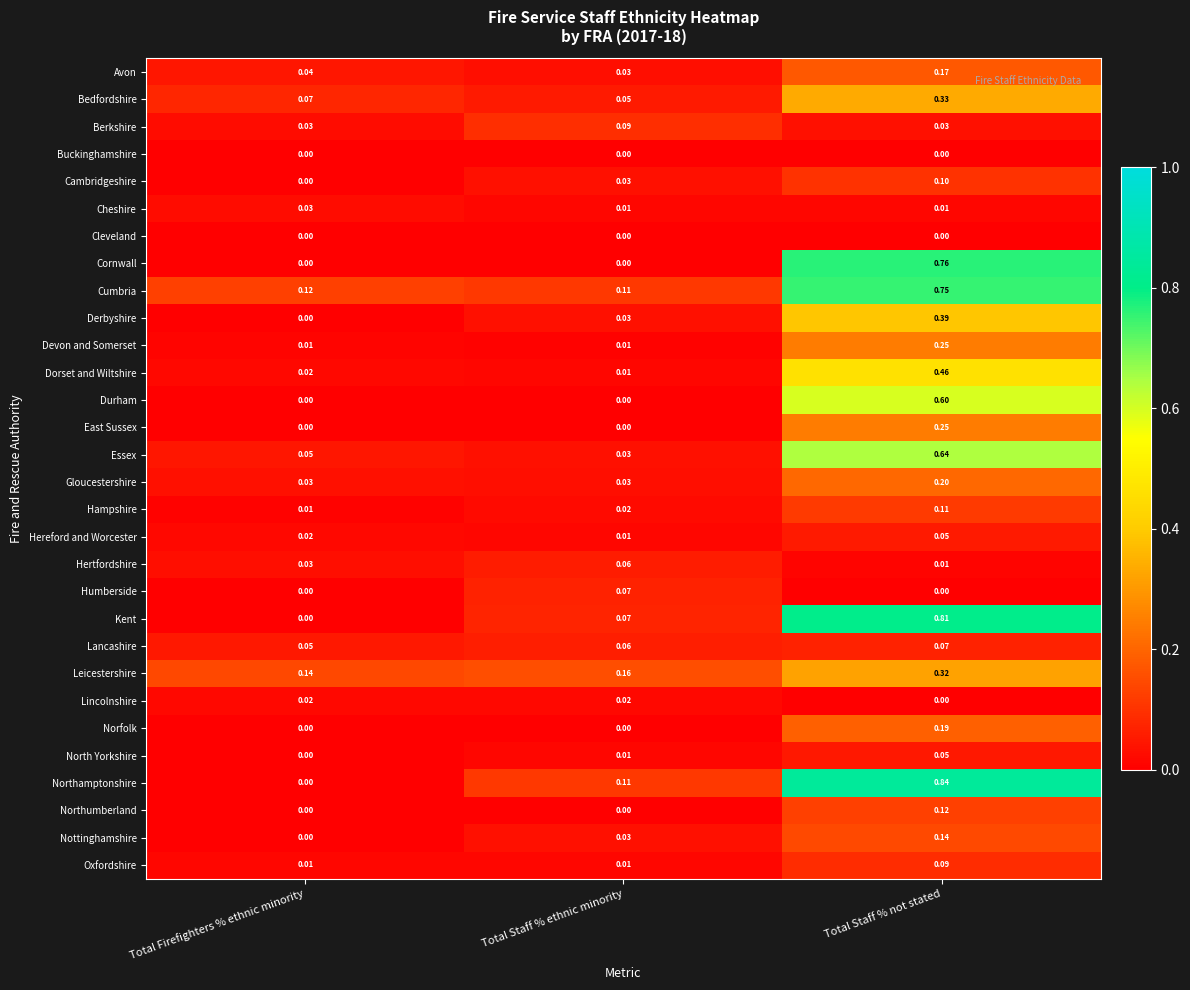

List the labels in order of Nottinghamshire value, smallest first.

Total Firefighters % ethnic minority, Total Staff % ethnic minority, Total Staff % not stated